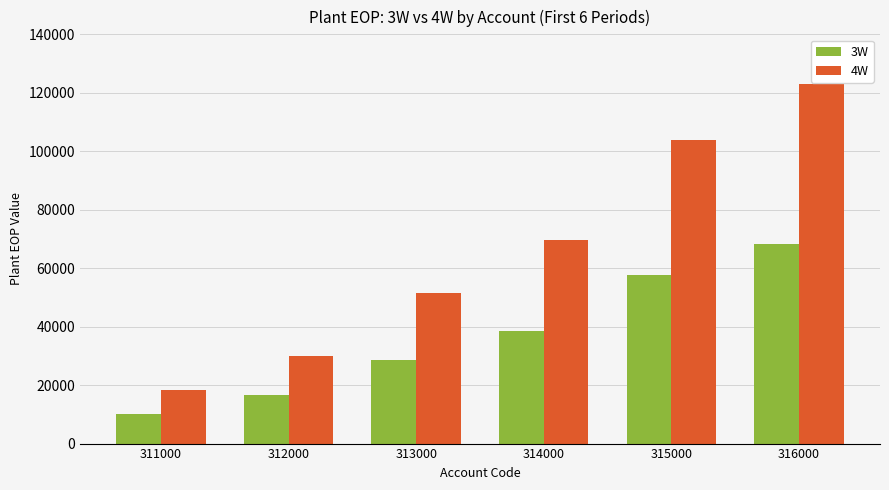

How many distinct data groups are displayed?

2